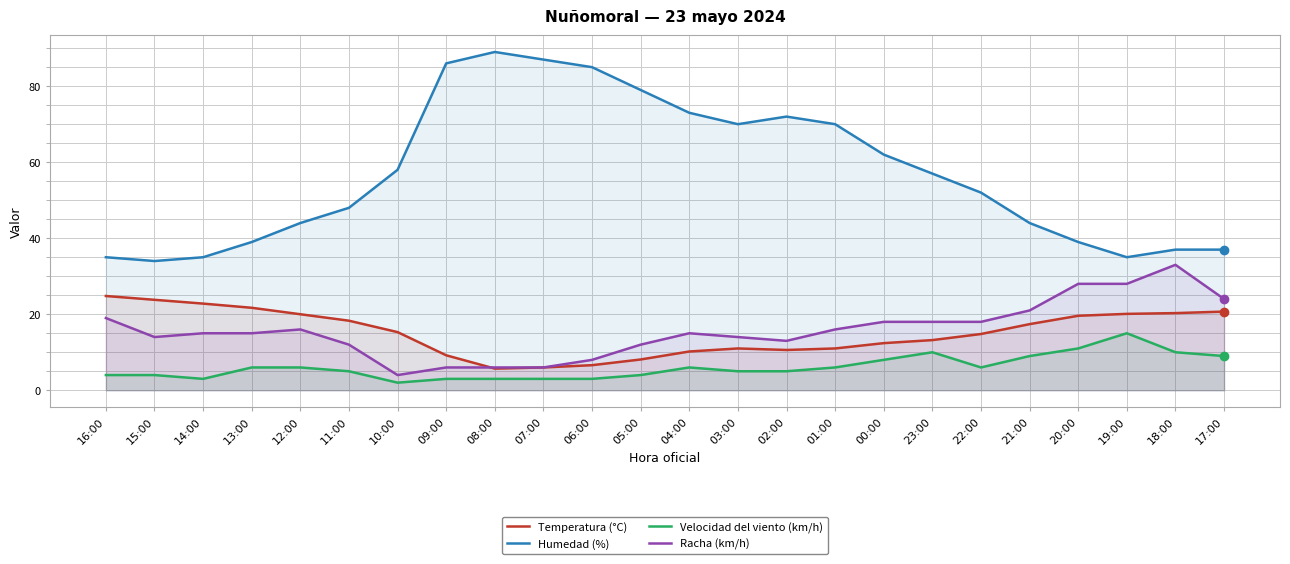

Reading left to right, transcribe all the data shown in this chart.

Temperatura (°C): 16:00=24.8	15:00=23.8	14:00=22.8	13:00=21.7	12:00=20.0	11:00=18.3	10:00=15.3	09:00=9.2	08:00=5.7	07:00=6.0	06:00=6.6	05:00=8.1	04:00=10.2	03:00=11.0	02:00=10.6	01:00=11.0	00:00=12.4	23:00=13.2	22:00=14.8	21:00=17.4	20:00=19.6	19:00=20.1	18:00=20.3	17:00=20.7
Humedad (%): 16:00=35.0	15:00=34.0	14:00=35.0	13:00=39.0	12:00=44.0	11:00=48.0	10:00=58.0	09:00=86.0	08:00=89.0	07:00=87.0	06:00=85.0	05:00=79.0	04:00=73.0	03:00=70.0	02:00=72.0	01:00=70.0	00:00=62.0	23:00=57.0	22:00=52.0	21:00=44.0	20:00=39.0	19:00=35.0	18:00=37.0	17:00=37.0
Velocidad del viento (km/h): 16:00=4.0	15:00=4.0	14:00=3.0	13:00=6.0	12:00=6.0	11:00=5.0	10:00=2.0	09:00=3.0	08:00=3.0	07:00=3.0	06:00=3.0	05:00=4.0	04:00=6.0	03:00=5.0	02:00=5.0	01:00=6.0	00:00=8.0	23:00=10.0	22:00=6.0	21:00=9.0	20:00=11.0	19:00=15.0	18:00=10.0	17:00=9.0
Racha (km/h): 16:00=19.0	15:00=14.0	14:00=15.0	13:00=15.0	12:00=16.0	11:00=12.0	10:00=4.0	09:00=6.0	08:00=6.0	07:00=6.0	06:00=8.0	05:00=12.0	04:00=15.0	03:00=14.0	02:00=13.0	01:00=16.0	00:00=18.0	23:00=18.0	22:00=18.0	21:00=21.0	20:00=28.0	19:00=28.0	18:00=33.0	17:00=24.0